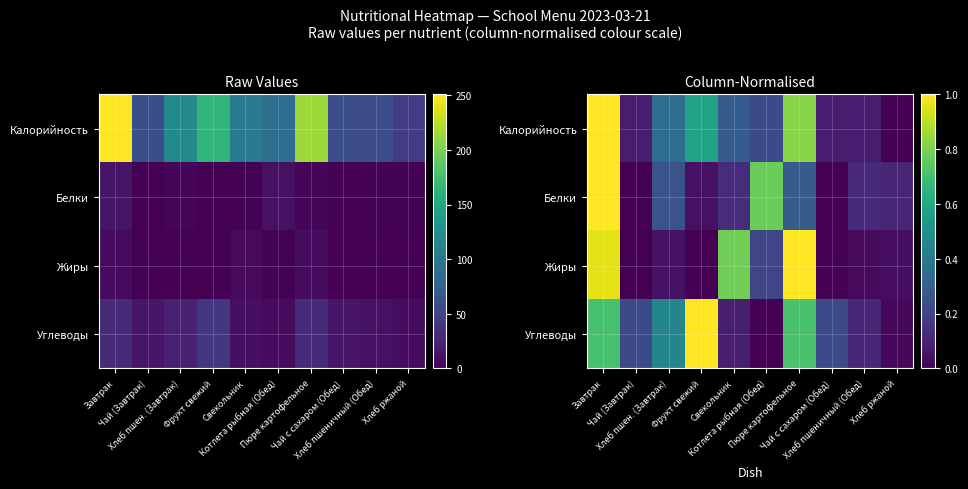

True or false: Жиры has a value of 0.3 at Завтрак.

False